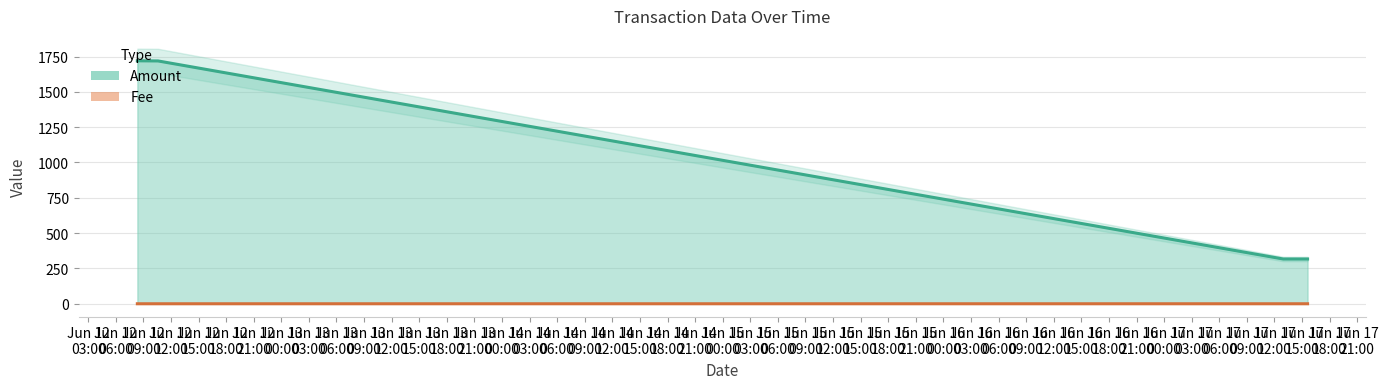

Rank the series by their average value, from highest to lowest.

Amount, Fee